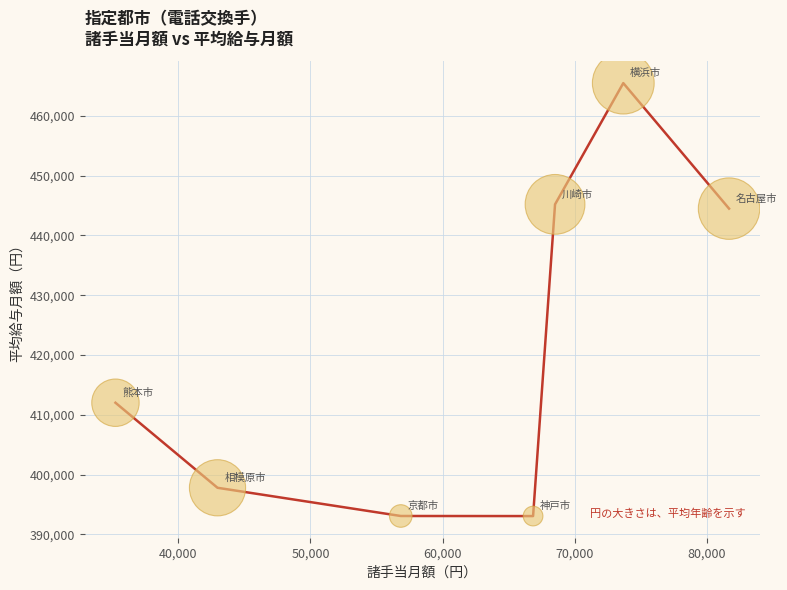

What is the range of Y values (max minus min)?

72394